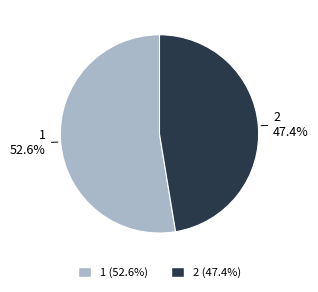

Is it true that 1 is 47% of the pie?

False